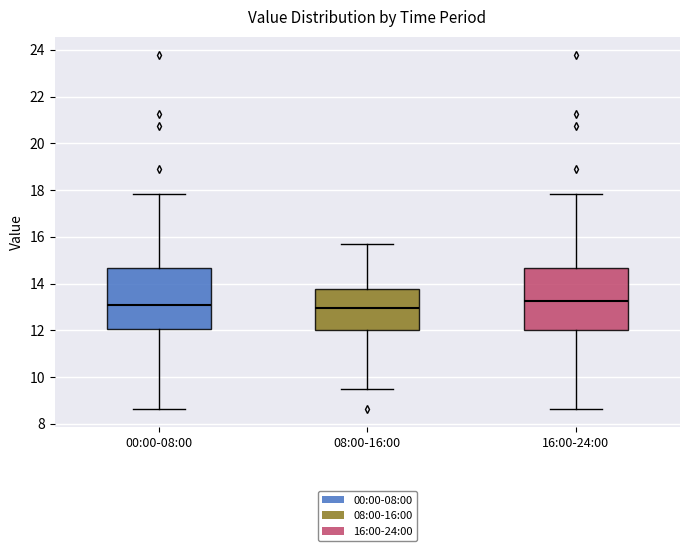

Reading left to right, transcribe this box plot: for each box, give where its median line is, the range the box spans, and where its two whiskers end, as read against the y-axis. The values are not printed on the chart, so give them approximately, as read against the axis.

00:00-08:00: median 13.0, box 12.0 to 14.6, whiskers 8.6 to 17.8
08:00-16:00: median 13.0, box 12.0 to 13.8, whiskers 9.4 to 15.8
16:00-24:00: median 13.2, box 12.0 to 14.6, whiskers 8.6 to 17.8